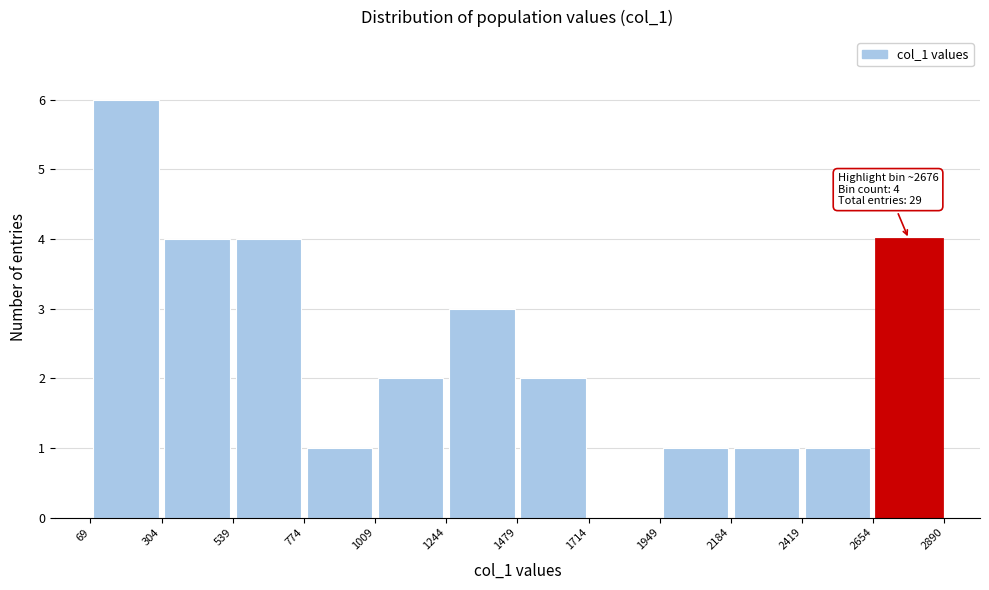

Which range on the x-axis has the tallest bar?

69 to 304